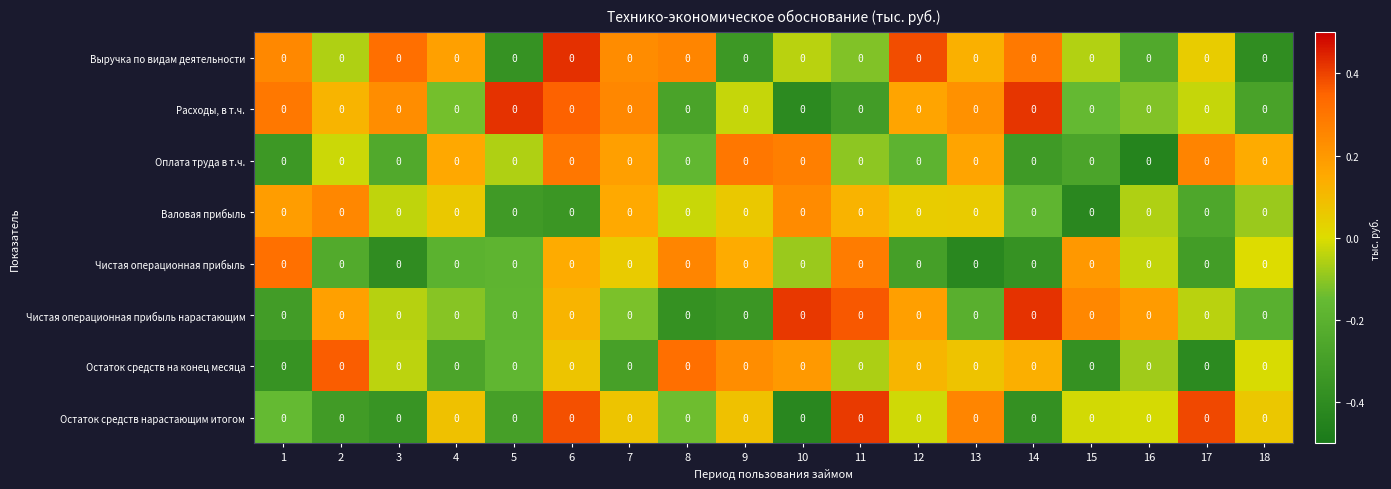

Reading left to right, list all the values displayed in this chart.

Выручка по видам деятельности: 1=0.0	2=0.0	3=0.0	4=0.0	5=0.0	6=0.0	7=0.0	8=0.0	9=0.0	10=0.0	11=0.0	12=0.0	13=0.0	14=0.0	15=0.0	16=0.0	17=0.0	18=0.0
Расходы, в т.ч.: 1=0.0	2=0.0	3=0.0	4=0.0	5=0.0	6=0.0	7=0.0	8=0.0	9=0.0	10=0.0	11=0.0	12=0.0	13=0.0	14=0.0	15=0.0	16=0.0	17=0.0	18=0.0
Оплата труда в т.ч.: 1=0.0	2=0.0	3=0.0	4=0.0	5=0.0	6=0.0	7=0.0	8=0.0	9=0.0	10=0.0	11=0.0	12=0.0	13=0.0	14=0.0	15=0.0	16=0.0	17=0.0	18=0.0
Валовая прибыль: 1=0.0	2=0.0	3=0.0	4=0.0	5=0.0	6=0.0	7=0.0	8=0.0	9=0.0	10=0.0	11=0.0	12=0.0	13=0.0	14=0.0	15=0.0	16=0.0	17=0.0	18=0.0
Чистая операционная прибыль: 1=0.0	2=0.0	3=0.0	4=0.0	5=0.0	6=0.0	7=0.0	8=0.0	9=0.0	10=0.0	11=0.0	12=0.0	13=0.0	14=0.0	15=0.0	16=0.0	17=0.0	18=0.0
Чистая операционная прибыль нарастающим: 1=0.0	2=0.0	3=0.0	4=0.0	5=0.0	6=0.0	7=0.0	8=0.0	9=0.0	10=0.0	11=0.0	12=0.0	13=0.0	14=0.0	15=0.0	16=0.0	17=0.0	18=0.0
Остаток средств на конец месяца: 1=0.0	2=0.0	3=0.0	4=0.0	5=0.0	6=0.0	7=0.0	8=0.0	9=0.0	10=0.0	11=0.0	12=0.0	13=0.0	14=0.0	15=0.0	16=0.0	17=0.0	18=0.0
Остаток средств нарастающим итогом: 1=0.0	2=0.0	3=0.0	4=0.0	5=0.0	6=0.0	7=0.0	8=0.0	9=0.0	10=0.0	11=0.0	12=0.0	13=0.0	14=0.0	15=0.0	16=0.0	17=0.0	18=0.0